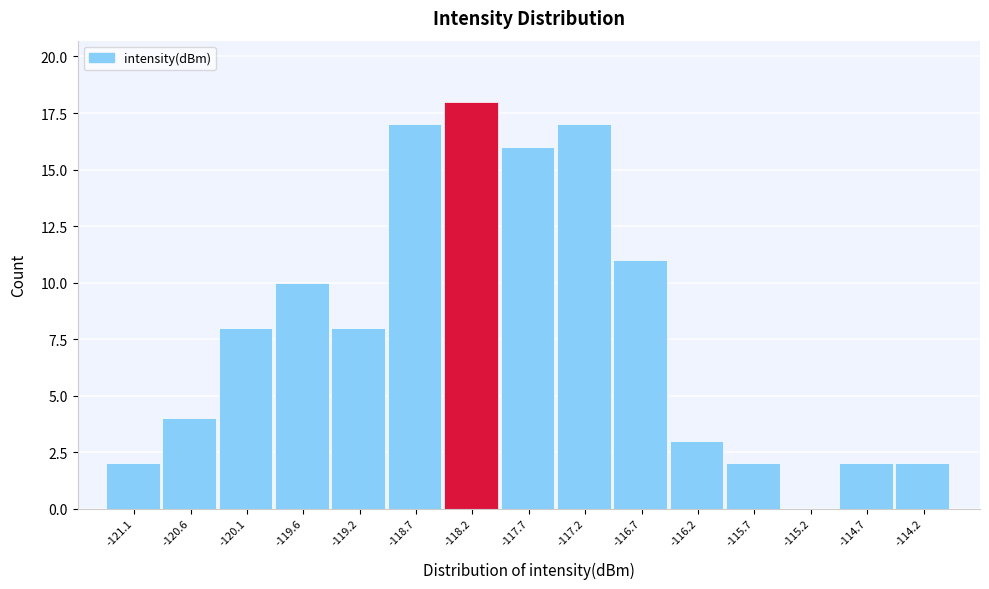

Reading left to right, transcribe all the data shown in this chart.

-121.1=2	-120.6=4	-120.1=8	-119.6=10	-119.2=8	-118.7=17	-118.2=18	-117.7=16	-117.2=17	-116.7=11	-116.2=3	-115.7=2	-115.2=0	-114.7=2	-114.2=2